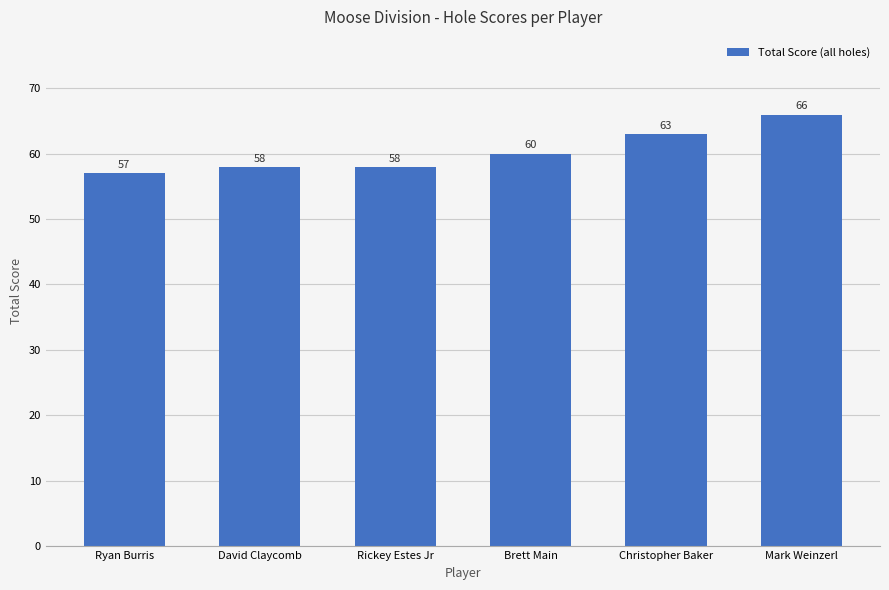

Are the bars grouped side by side (vs. stacked)?

No